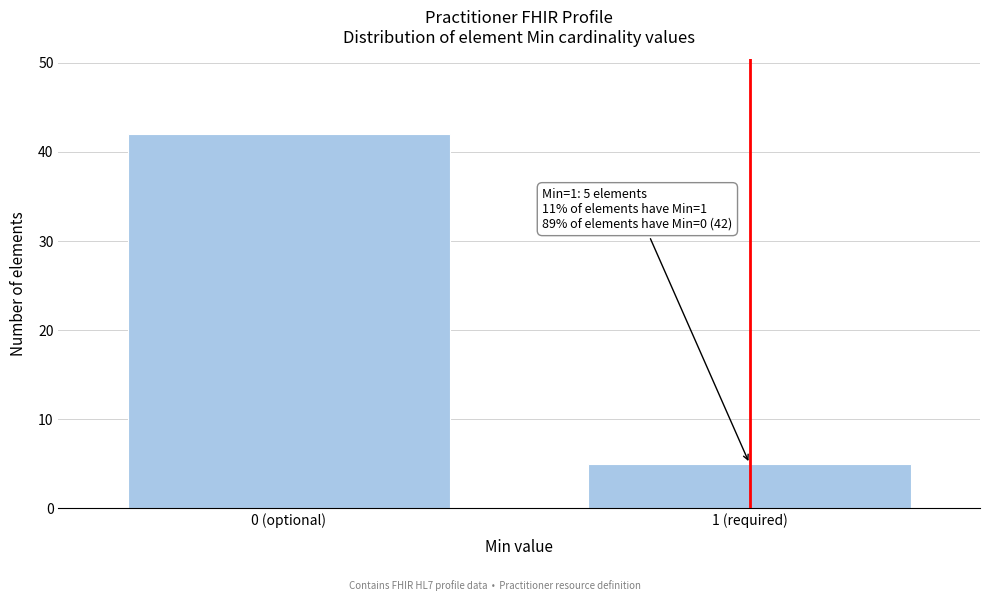

Reading right to left, transcribe all the data shown in this chart.

1 (required)=5	0 (optional)=42